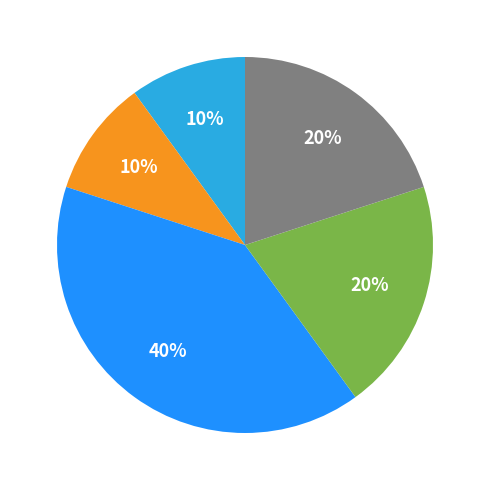

Is there any slice that represents more than half of the pie?

No